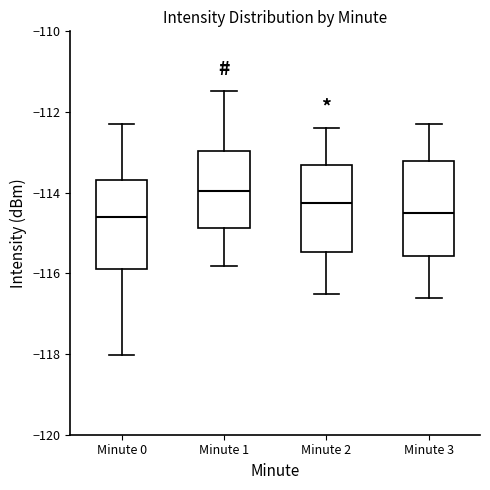

Reading left to right, transcribe this box plot: for each box, give where its median line is, the range the box spans, and where its two whiskers end, as read against the y-axis. The values are not printed on the chart, so give them approximately, as read against the axis.

Minute 0: median -114.6, box -115.8 to -113.6, whiskers -118.0 to -112.2
Minute 1: median -114.0, box -114.8 to -113.0, whiskers -115.8 to -111.4
Minute 2: median -114.2, box -115.4 to -113.4, whiskers -116.4 to -112.4
Minute 3: median -114.4, box -115.6 to -113.2, whiskers -116.6 to -112.2